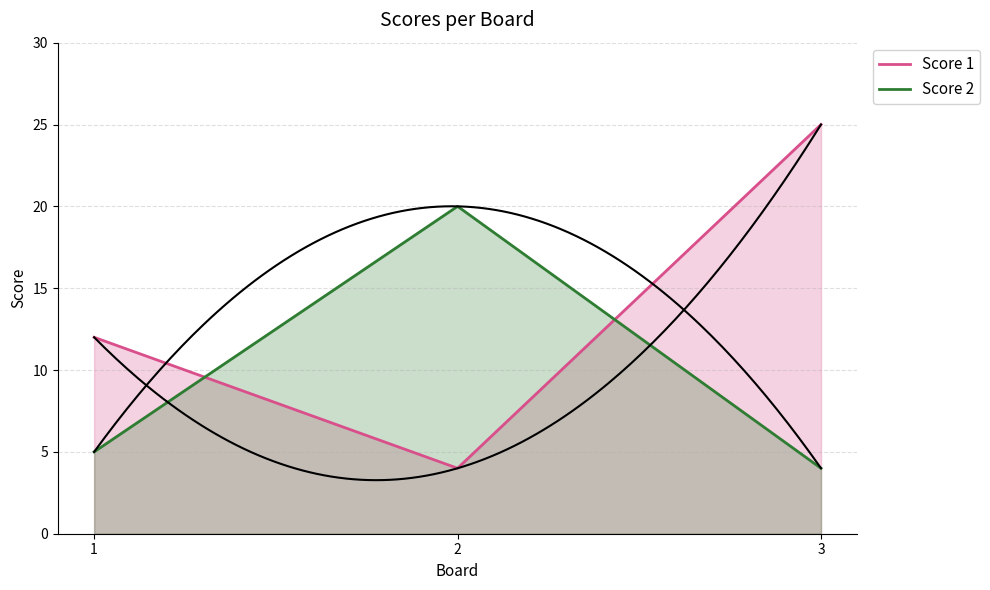

How many distinct data groups are displayed?

2